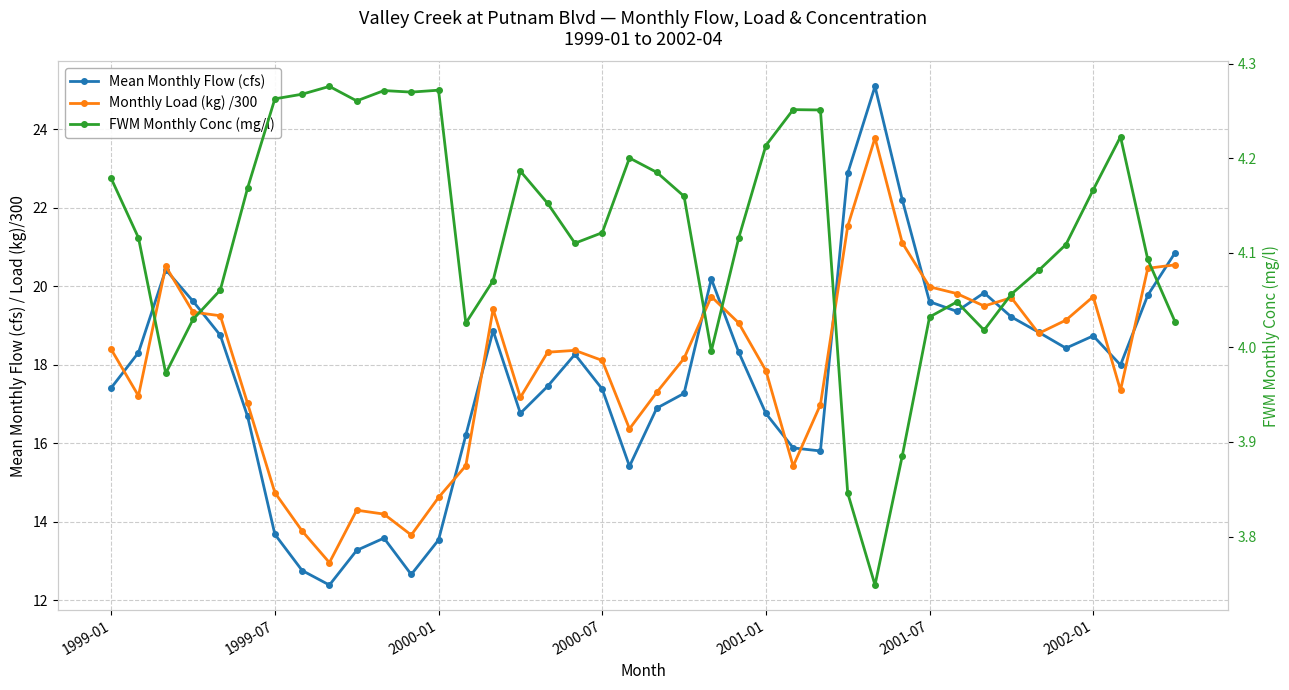

How many interior local peaks does the FWM Monthly Conc (mg/l) series have?

8